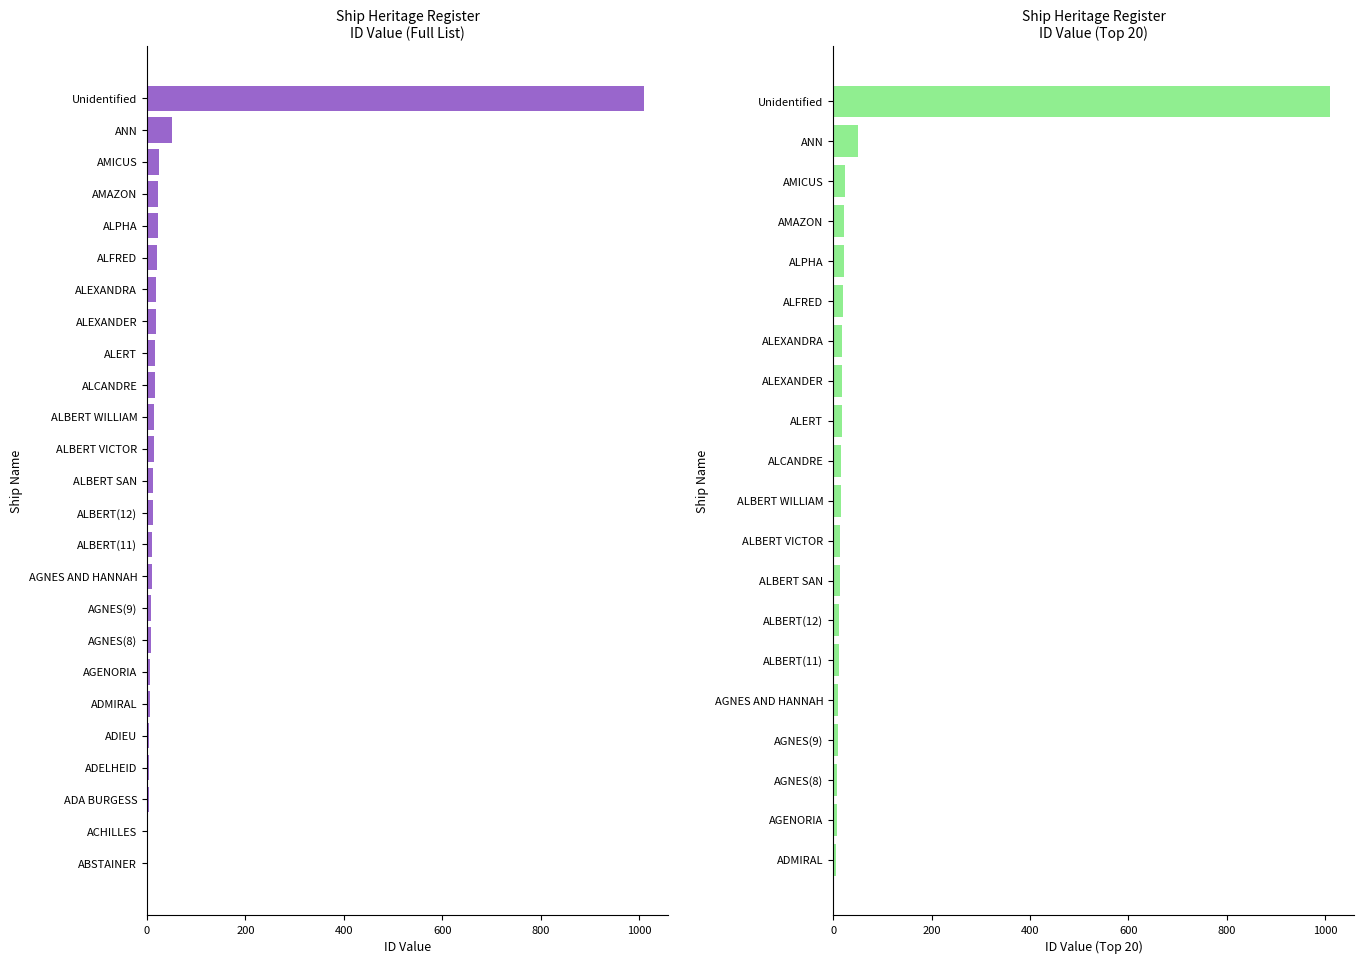

Where is the data nearest to the value 505?

ANN